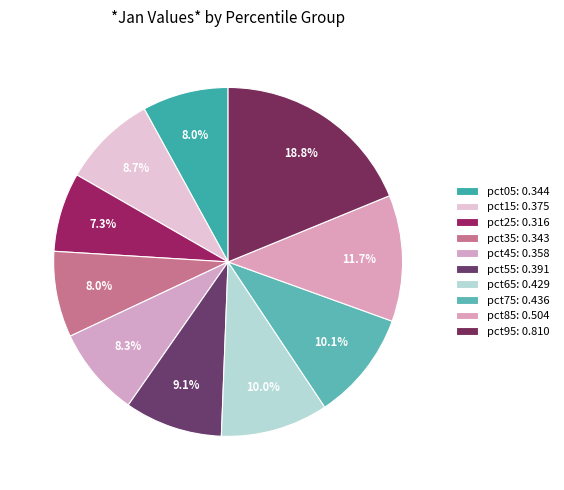

Is the sum of pct35 and pct25 greater than half?

No